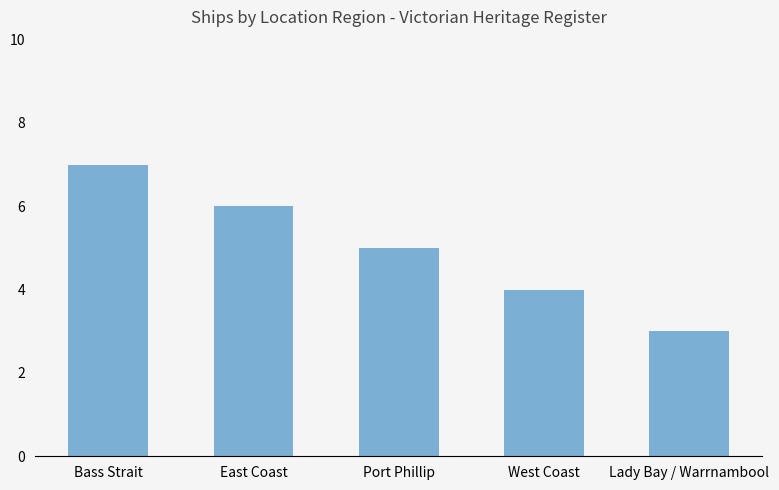

Reading right to left, transcribe all the data shown in this chart.

3	4	5	6	7